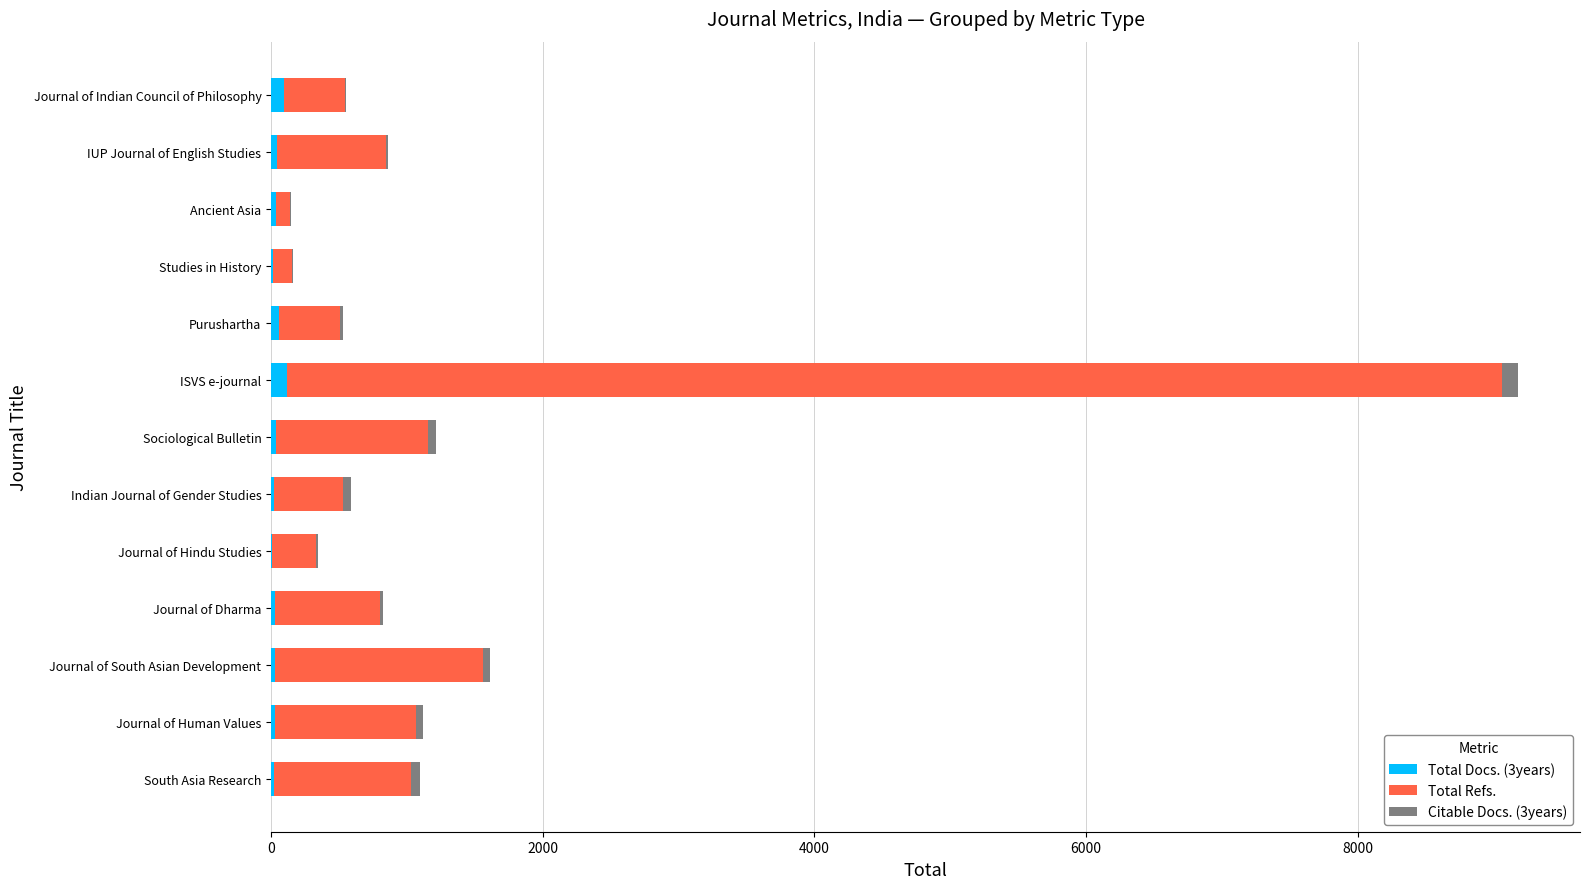

Reading left to right, what are all the values shown in this chart?

Total Docs. (3years): 20	27	26	32	9	21	34	118	57	12	37	41	91
Total Refs.: 1008	1038	1536	772	324	510	1124	8947	452	142	102	806	451
Citable Docs. (3years): 70	53	51	18	9	56	55	112	22	8	9	13	10